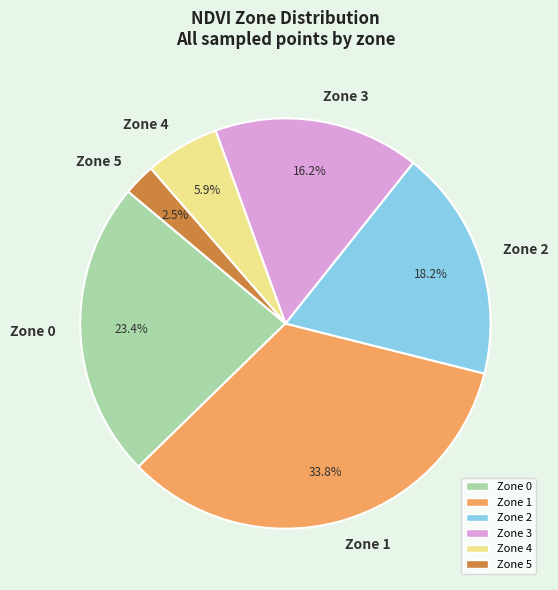

The Zone 1 slice represents 34% of the pie. True or false?

True